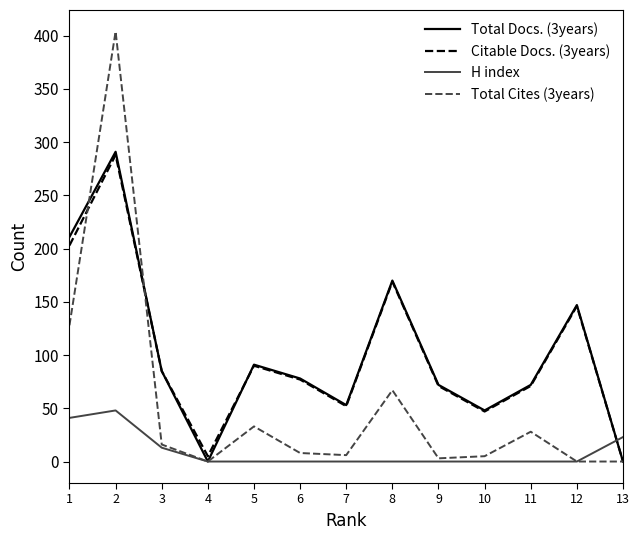

What is the difference between the highest and lowest values at 2?

356